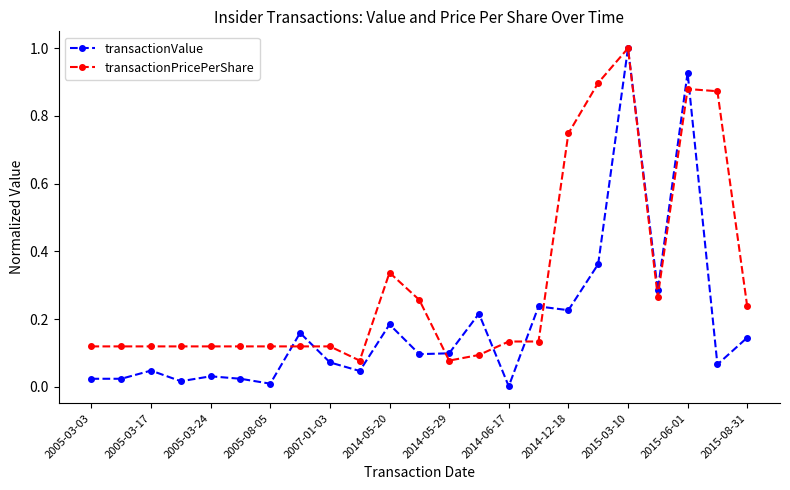

Is this an area chart (filled region under the line)?

No